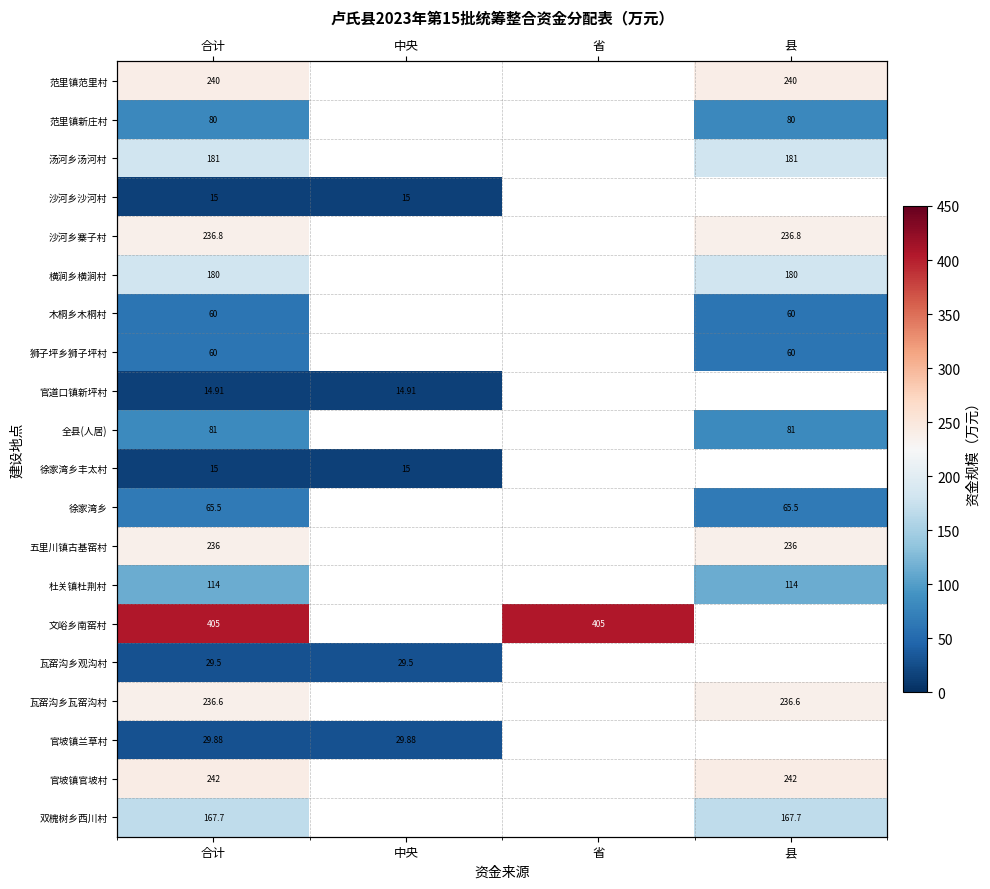

How many data points does each series have?

4